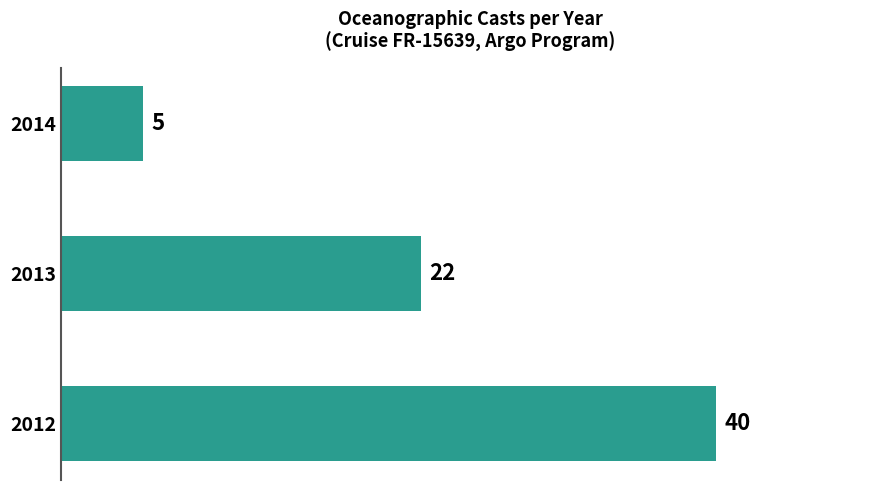

List the labels in order of value, largest first.

2012, 2013, 2014